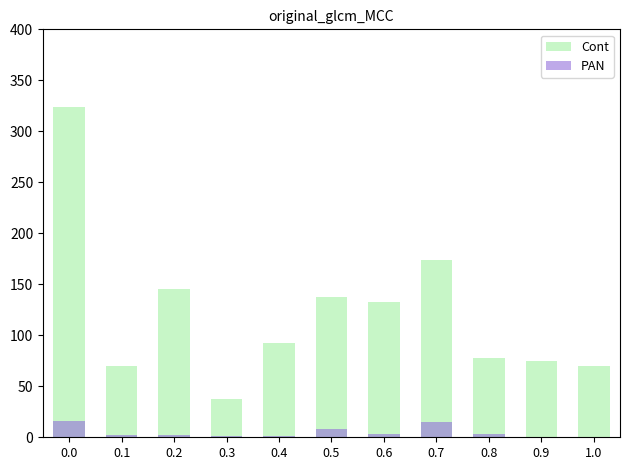

What is the difference between the maximum and minimum values in the Cont series?

286